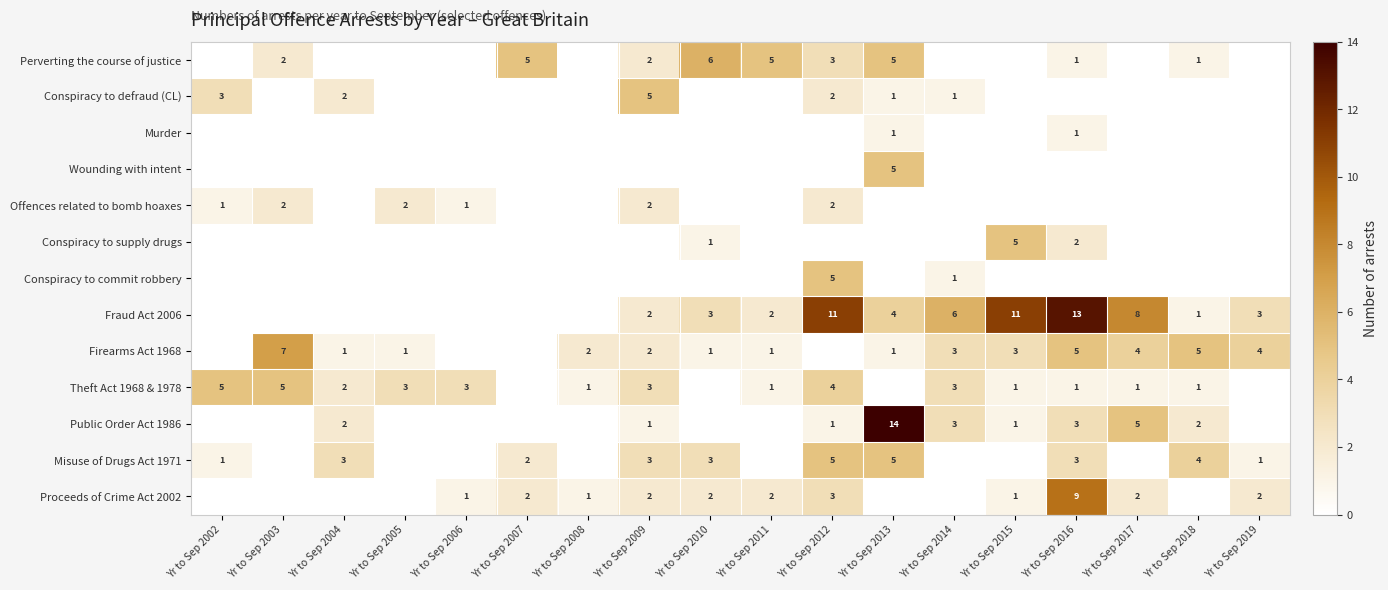

The Conspiracy to supply drugs series shows 5 at Yr to Sep 2015. True or false?

True